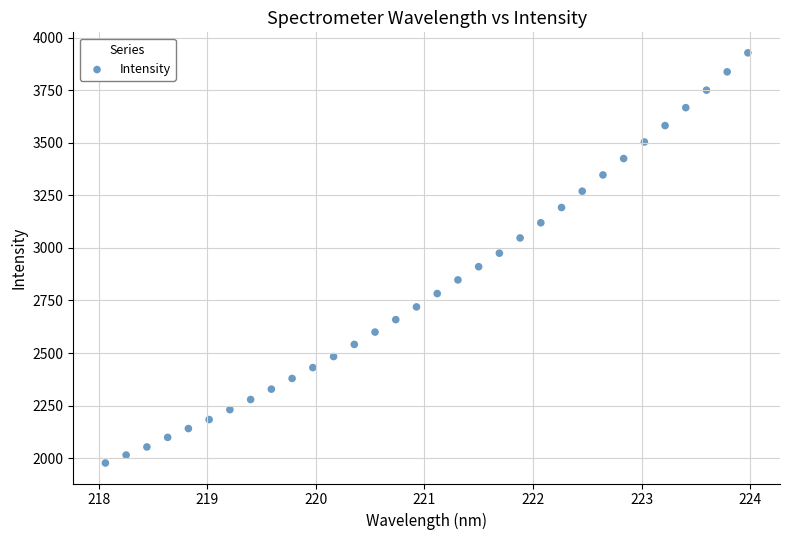

What is the range of X values (max minus min)?

5.9